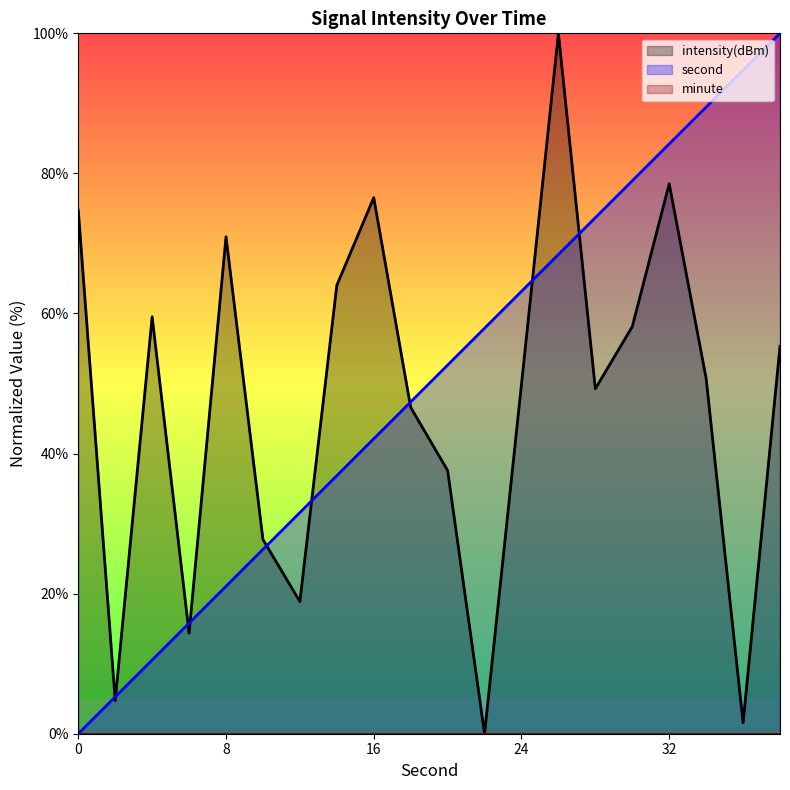

What is the difference between the intensity(dBm) line values at 15 and 24?

43.8